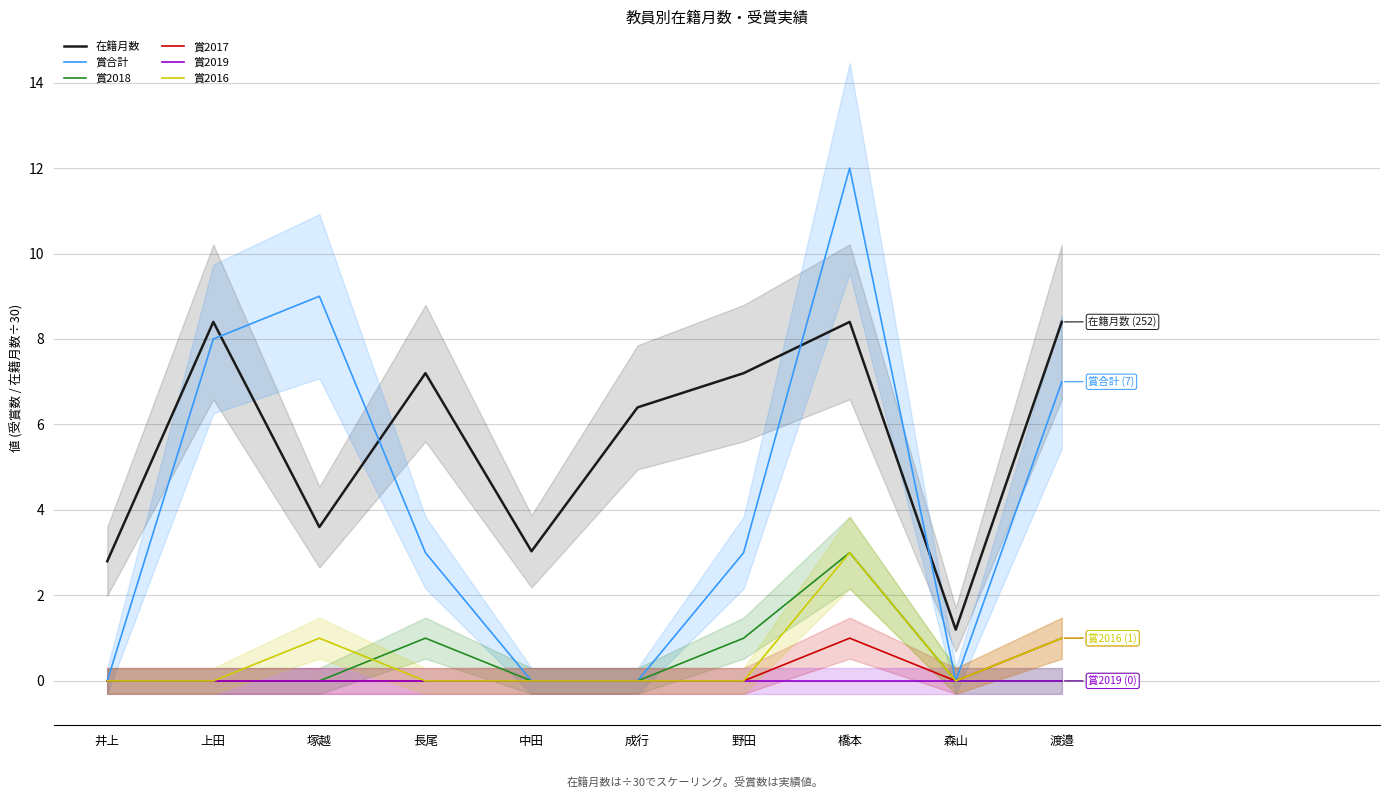

At 長尾, list the series in order from largest to smallest.

在籍月数, 賞合計, 賞2018, 賞2017, 賞2019, 賞2016